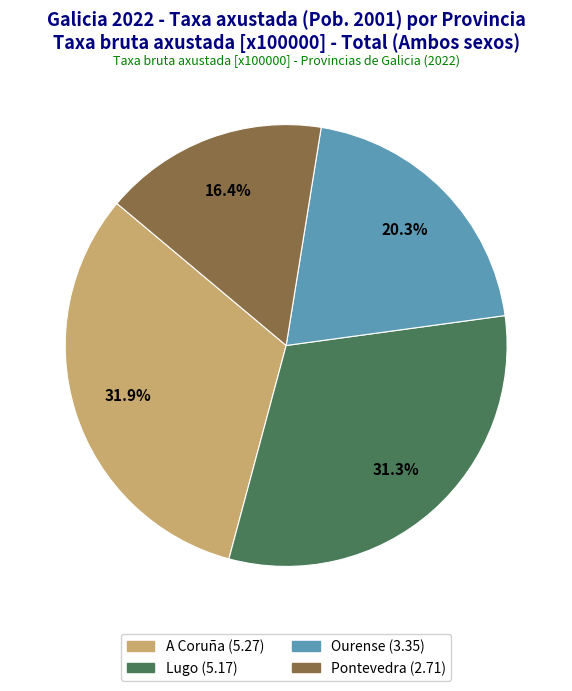

How many slices are in this pie chart?

4